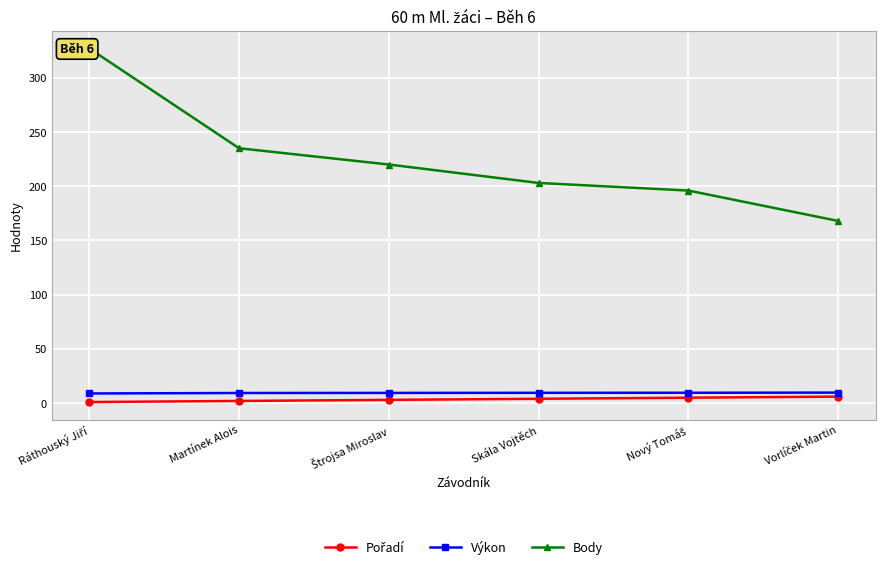

Which category has the highest value in the Pořadí series?

Vorlíček Martin